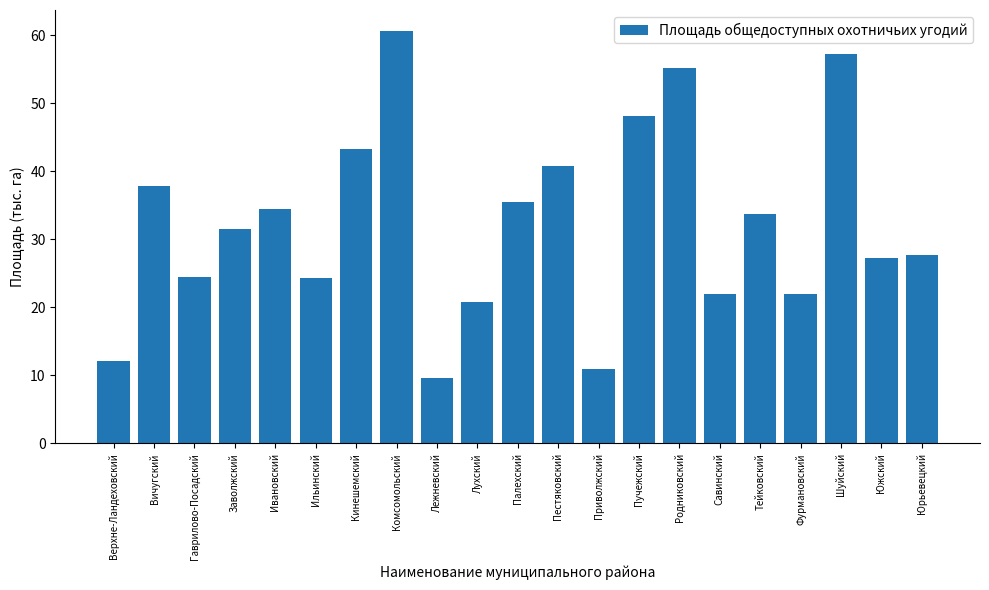

What is the value of the 4th bar from the left?

31.5